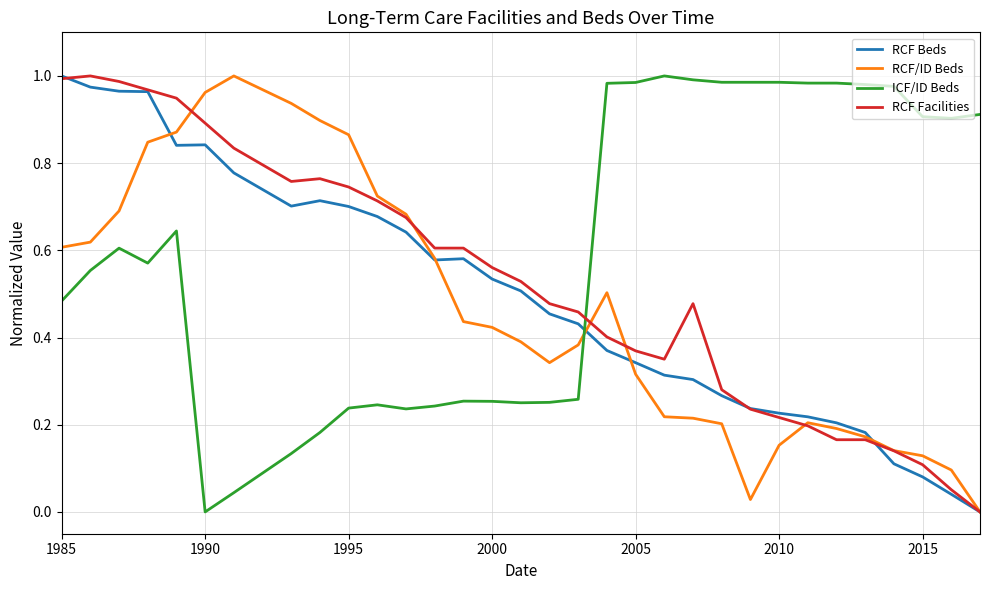

Which series has the largest total across all categories?

ICF/ID Beds